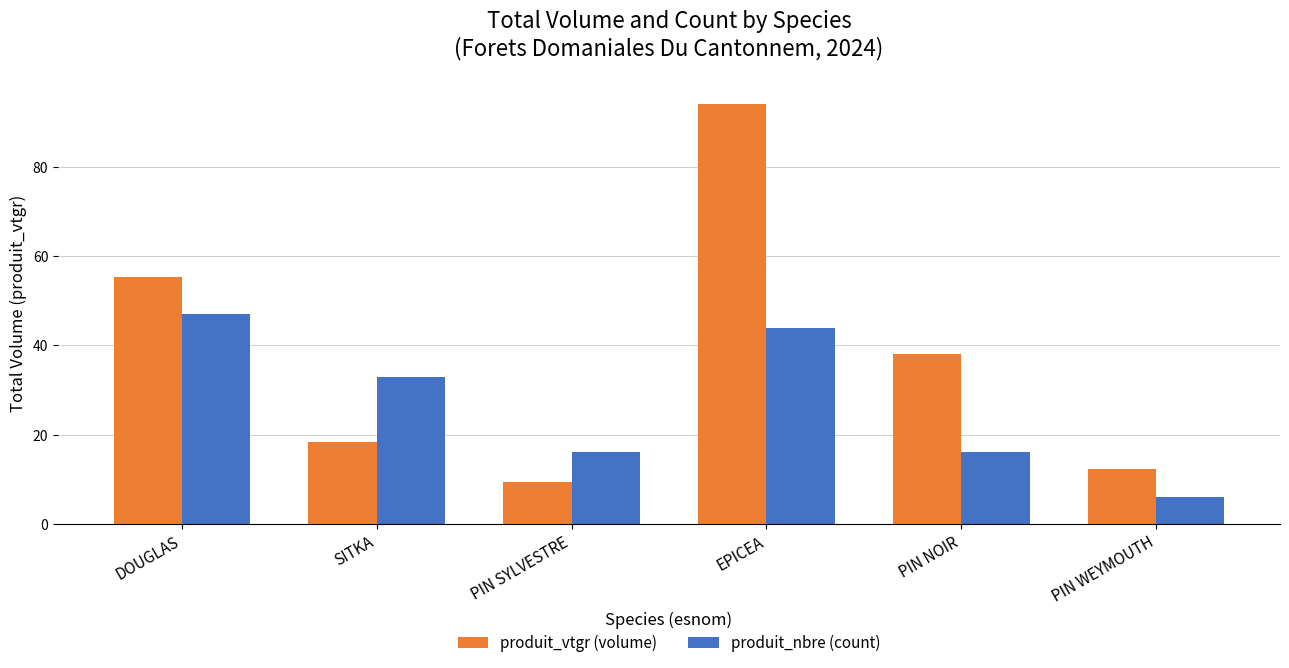

How many bars are there in total?

12